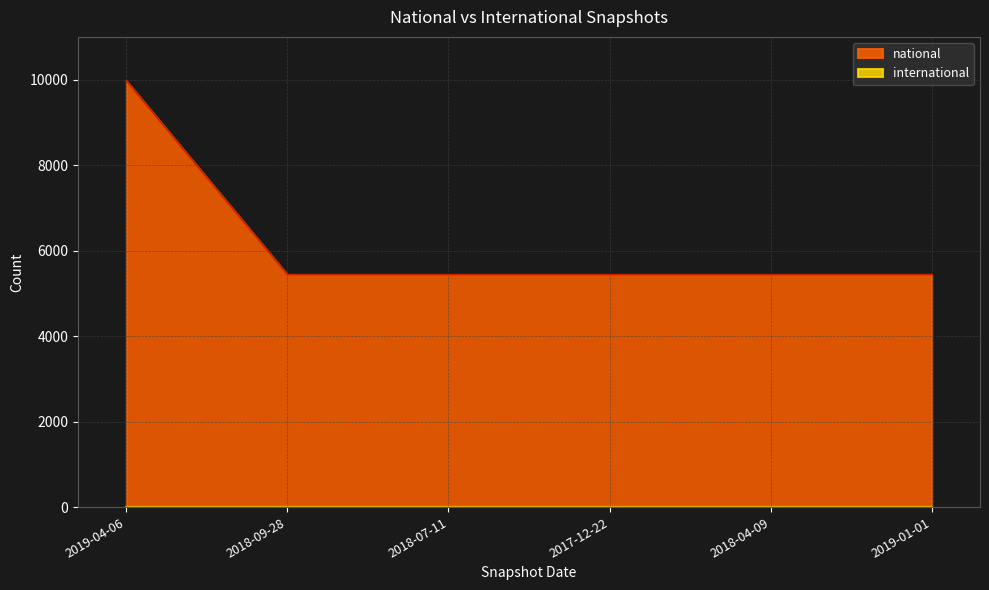

What is the value of the 6th point from the left?

5438